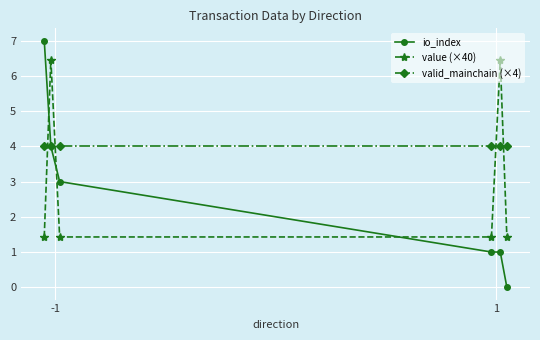

Reading left to right, transcribe all the data shown in this chart.

io_index: 7.0	4.0	3.0	1.0	1.0	0.0
value (×40): 1.4	6.5	1.4	1.4	6.5	1.4
valid_mainchain (×4): 4.0	4.0	4.0	4.0	4.0	4.0